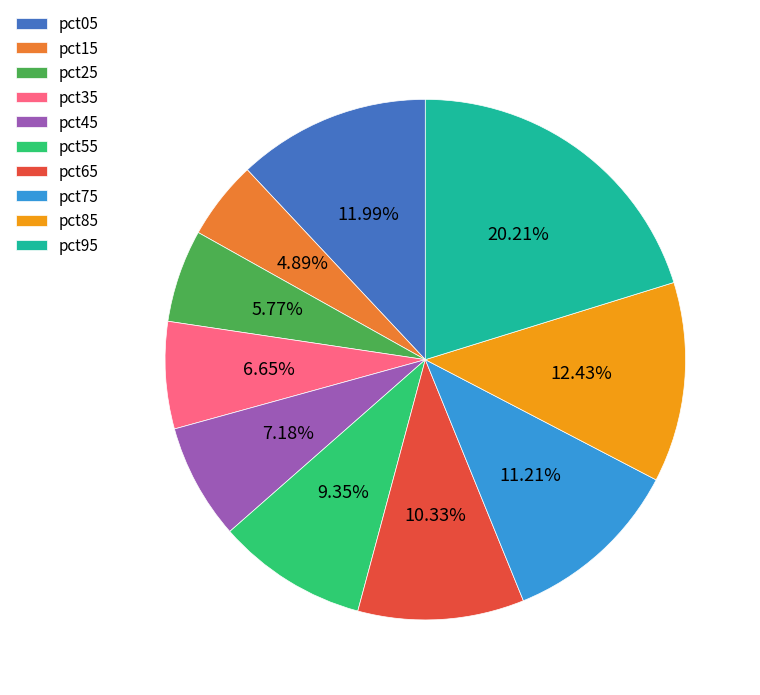

What percentage is NOT represented by pct05?

88.0%